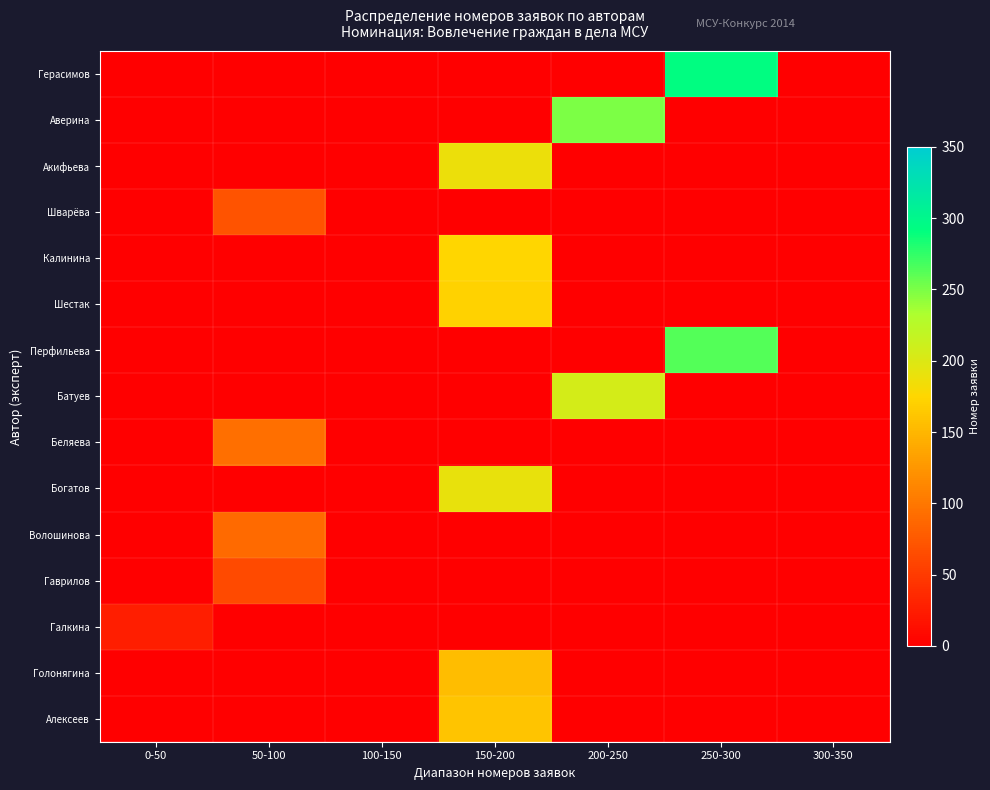

Which has a higher value, 150-200 or 200-250?

150-200